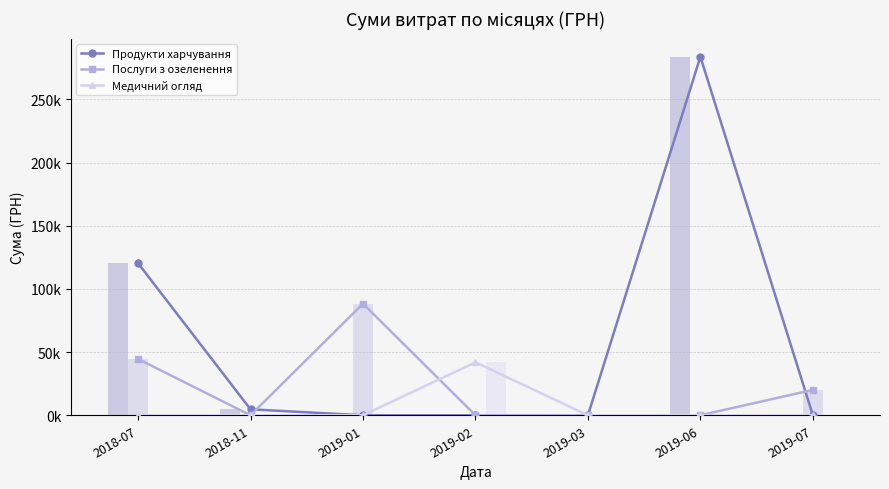

What is the label of the 1st bar from the right?

2019-07